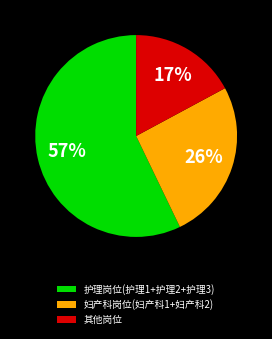

True or false: 妇产科岗位(妇产科1+妇产科2) accounts for 26% of the total.

True